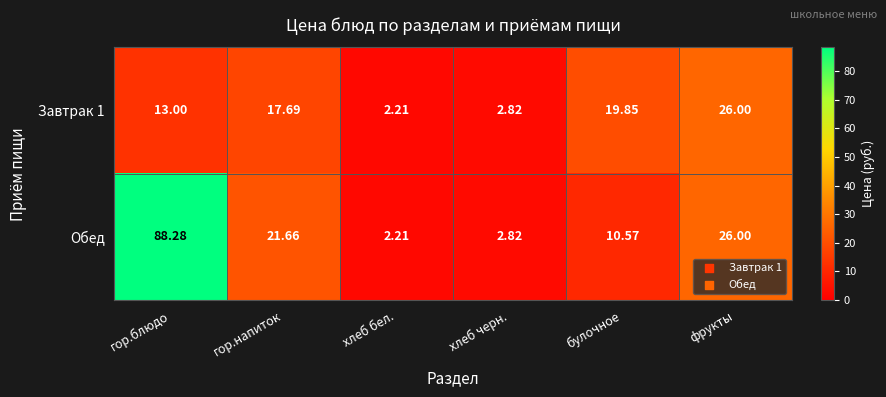

Rank the series by their maximum value, from lowest to highest.

Завтрак 1, Обед